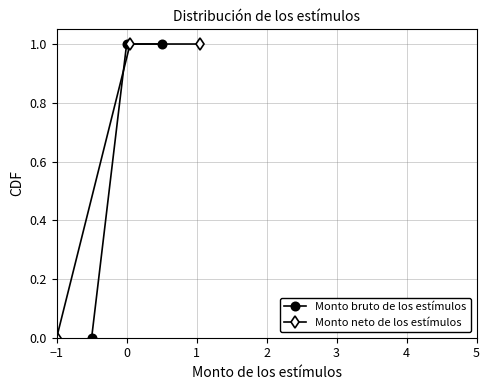

How many positive values does the Monto neto de los estímulos series have?

2